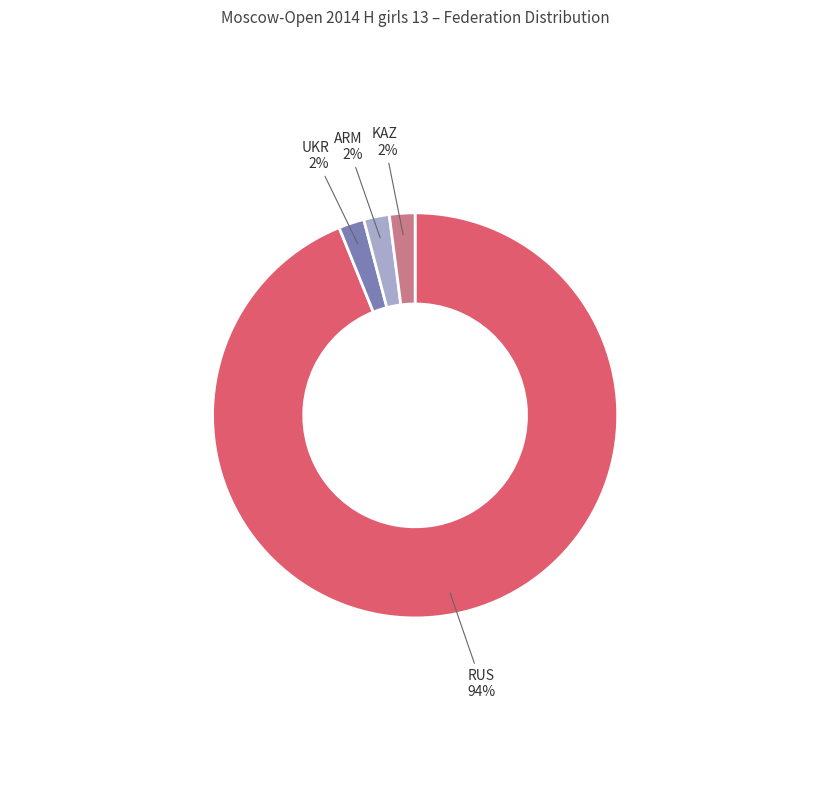

Count the number of slices in the pie.

4